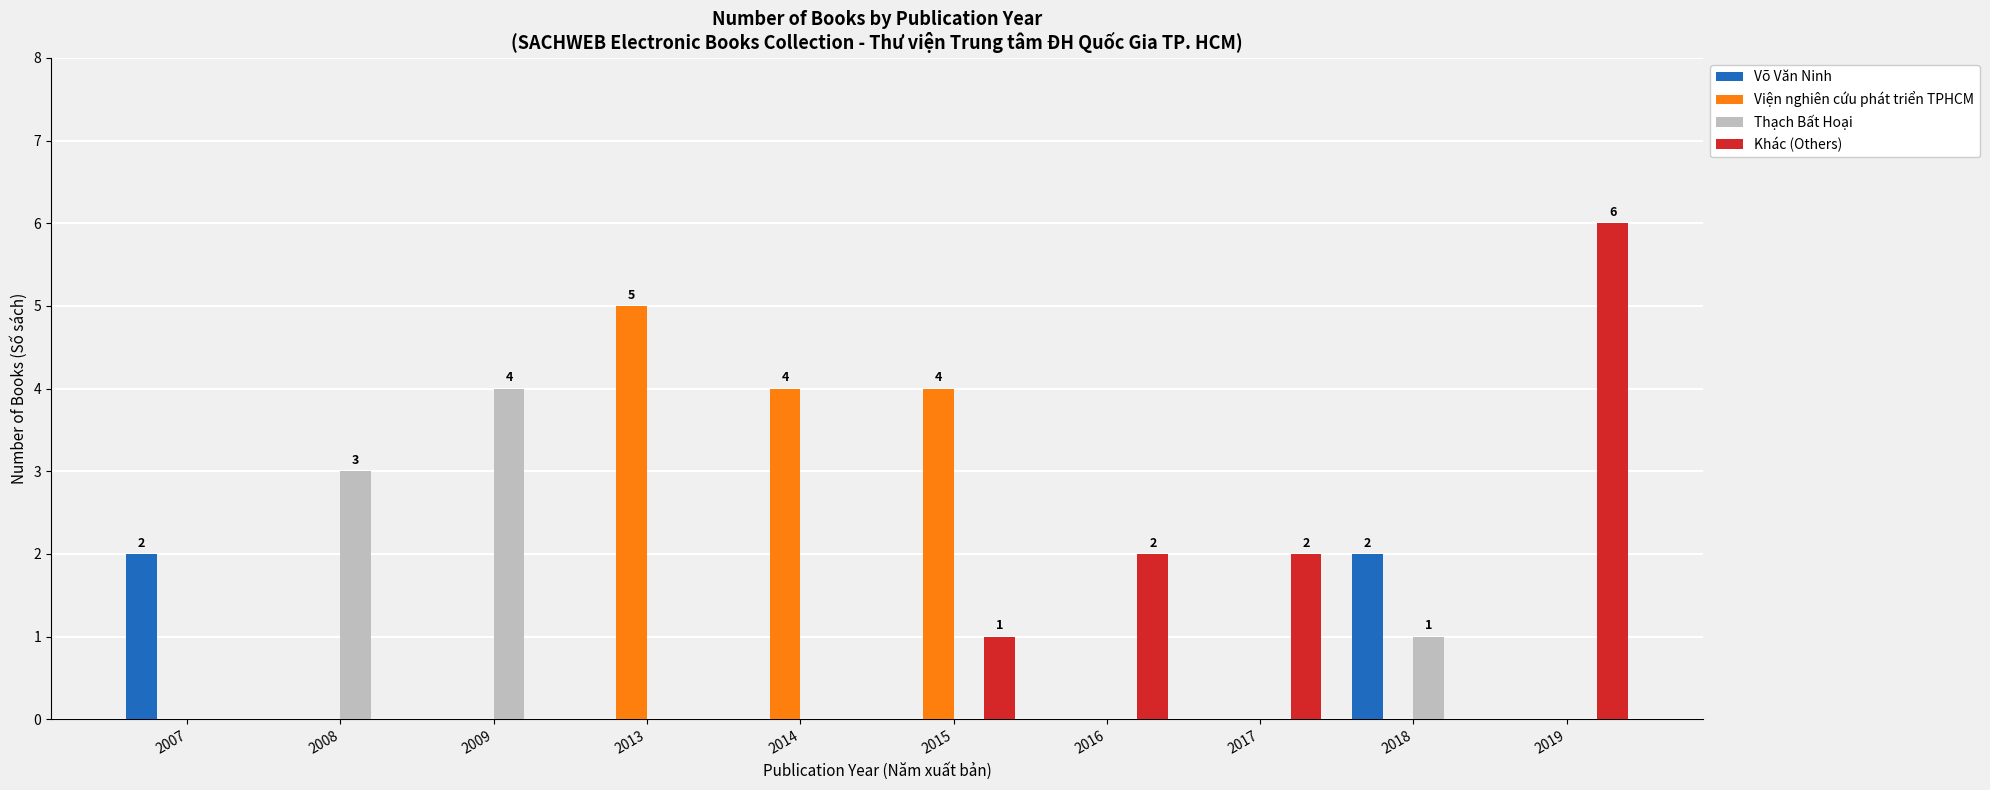

What is the maximum value for Thạch Bất Hoại?

4